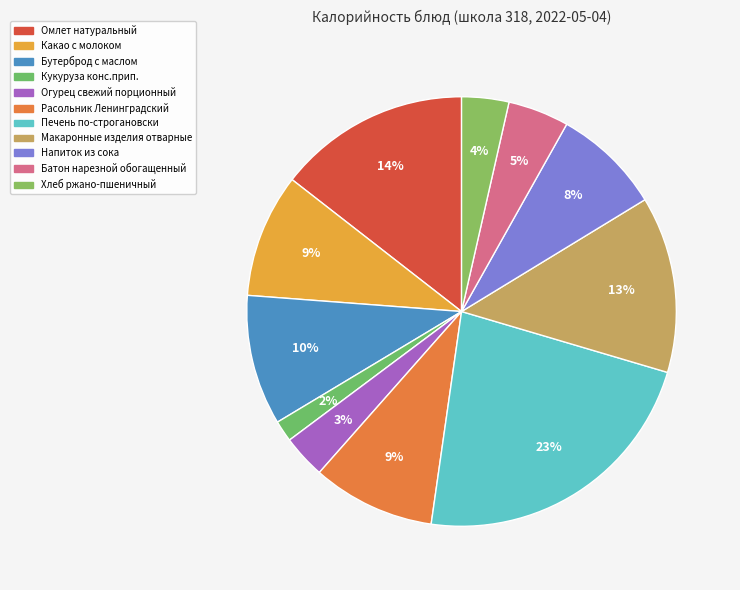

Is there any slice that represents more than half of the pie?

No